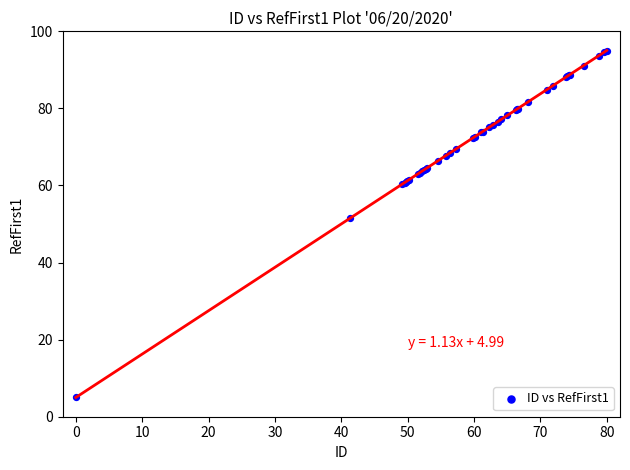

What Y value in the scatter plot is closest to 50?

51.6